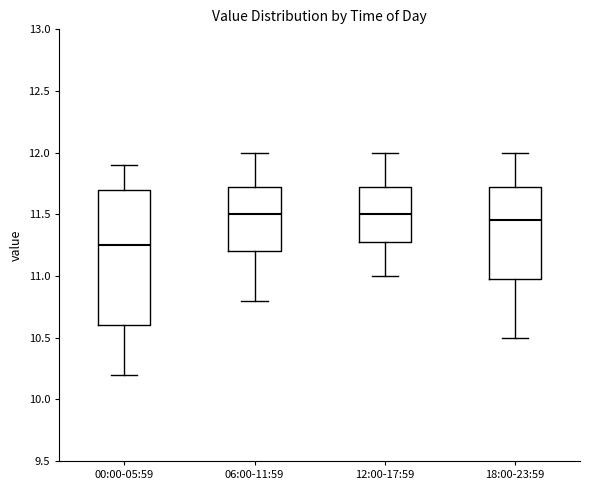

Comparing the boxes themselves (not the whiskers), which one is the tallest?

00:00-05:59